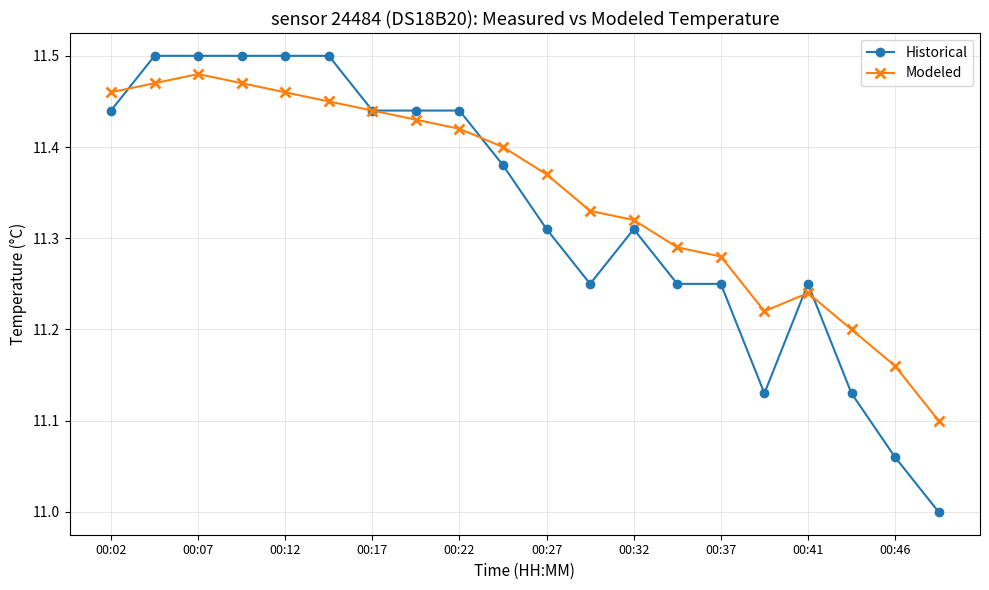

What is the difference between the maximum and second lowest values in the Modeled series?

0.3